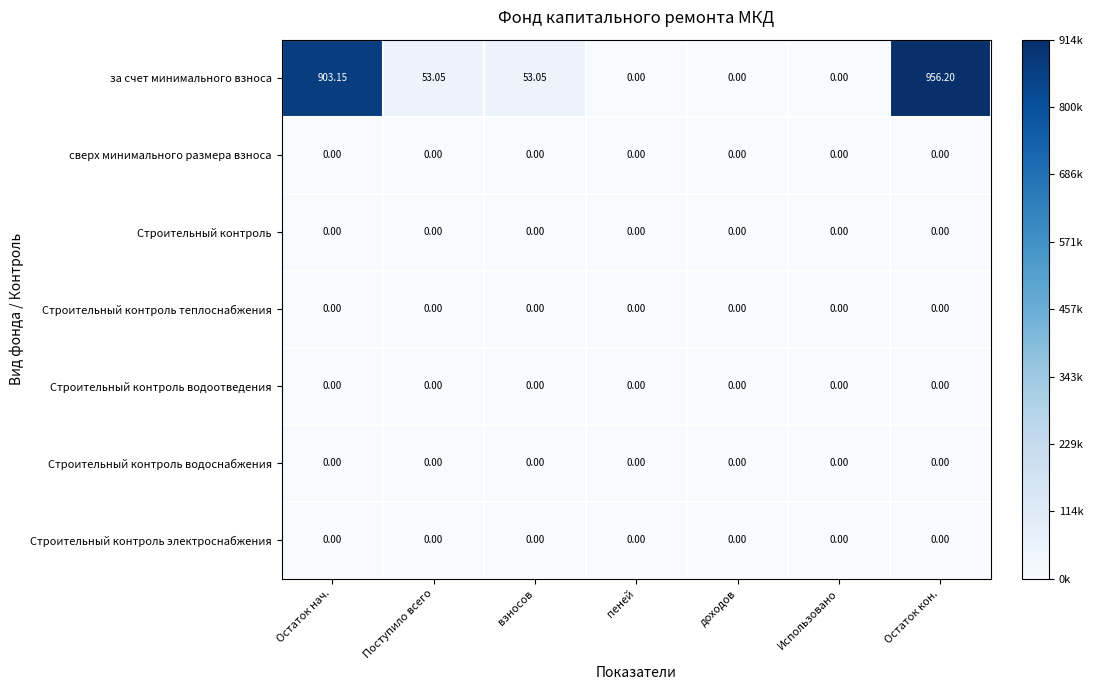

At which category is the sum across all series the highest?

Остаток кон.